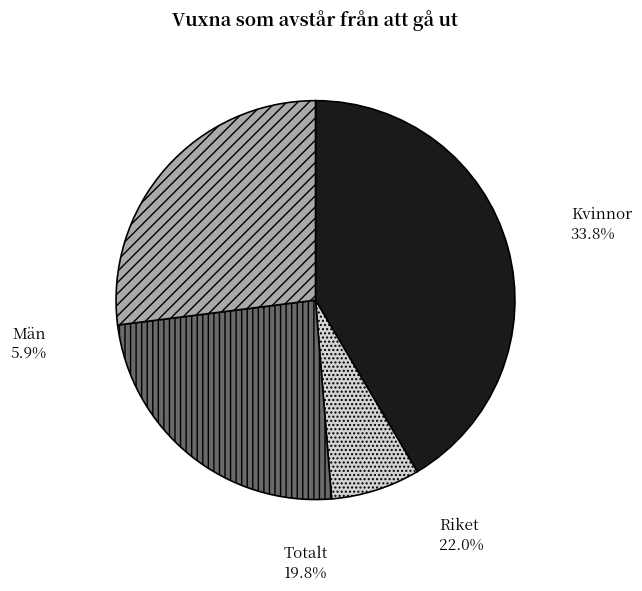

Which has a higher value, Kvinnor or Totalt?

Kvinnor